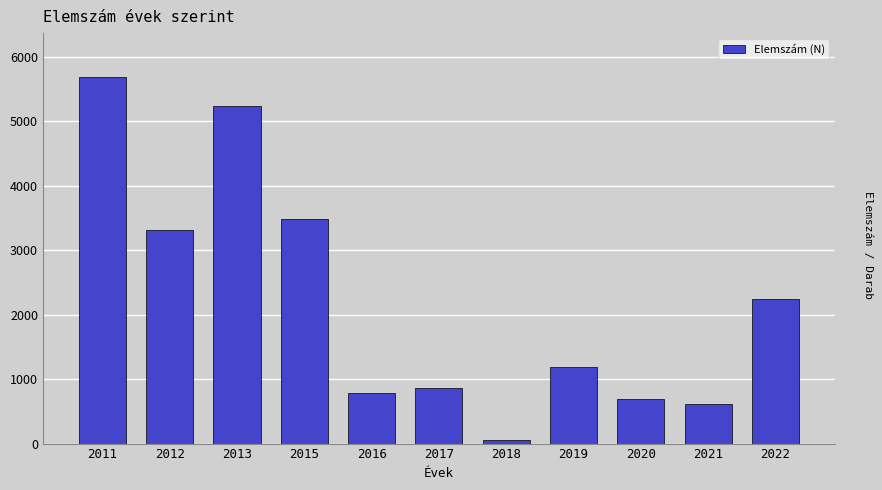

Reading left to right, what are all the values shown in this chart?

5687	3308	5240	3487	783	865	56	1185	698	609	2242